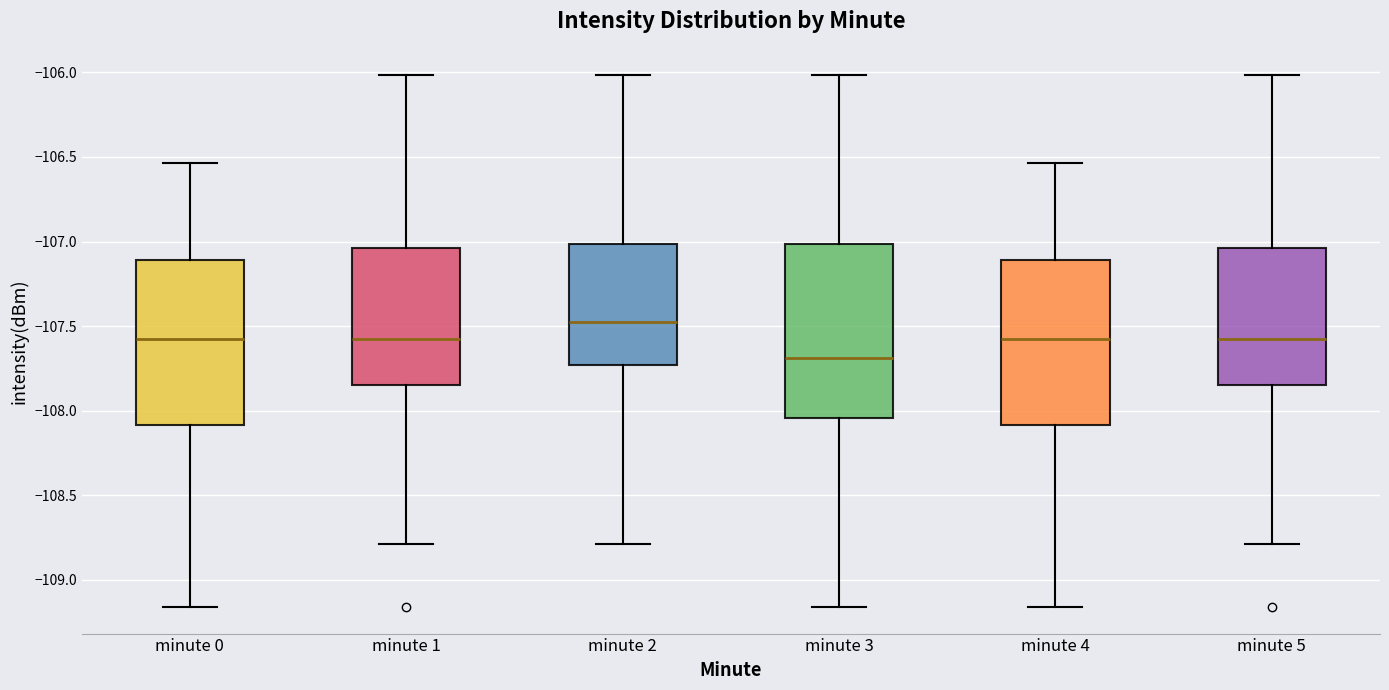

Which box has the lowest median line?

minute 3